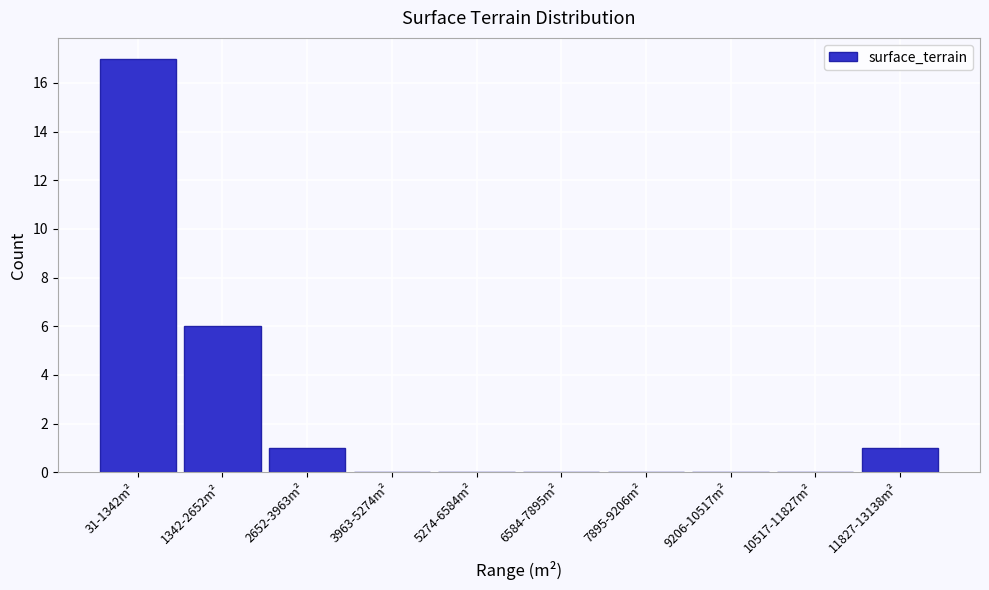

Reading left to right, list all the values displayed in this chart.

31-1342m²=17	1342-2652m²=6	2652-3963m²=1	3963-5274m²=0	5274-6584m²=0	6584-7895m²=0	7895-9206m²=0	9206-10517m²=0	10517-11827m²=0	11827-13138m²=1